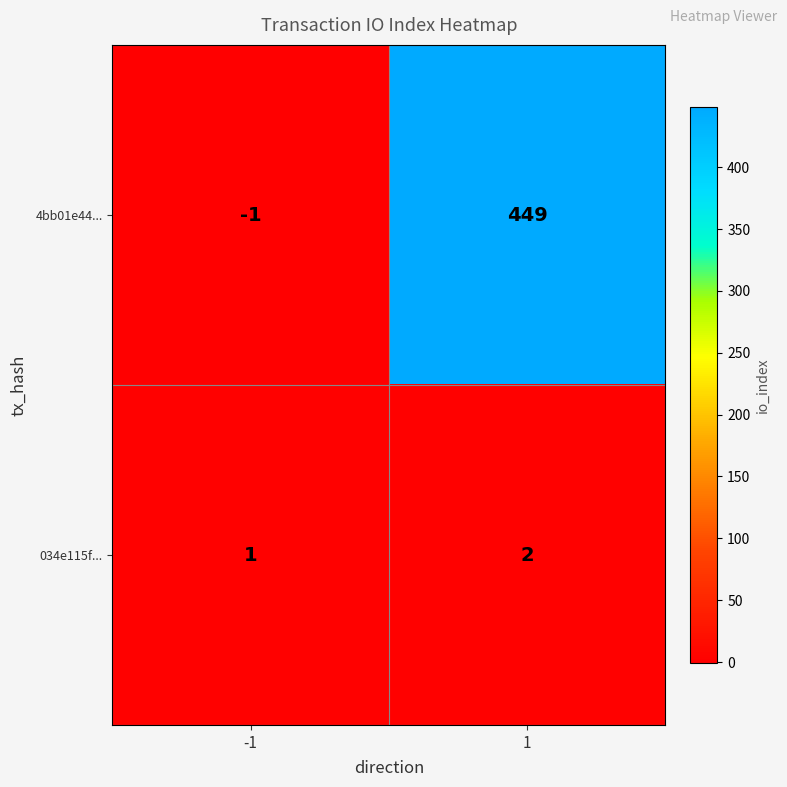

What is the spread (max minus min) of values at 1?

447